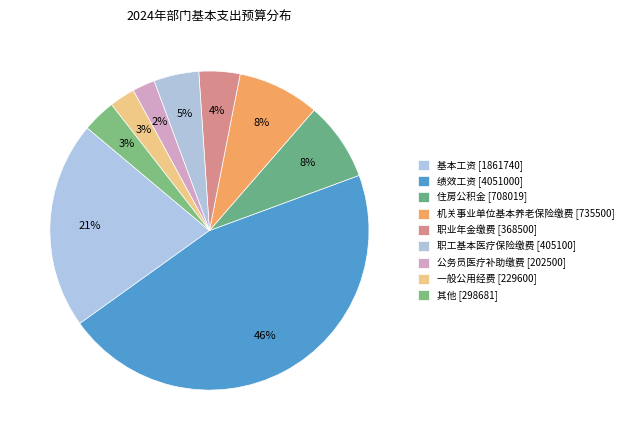

How many slices are in this pie chart?

9